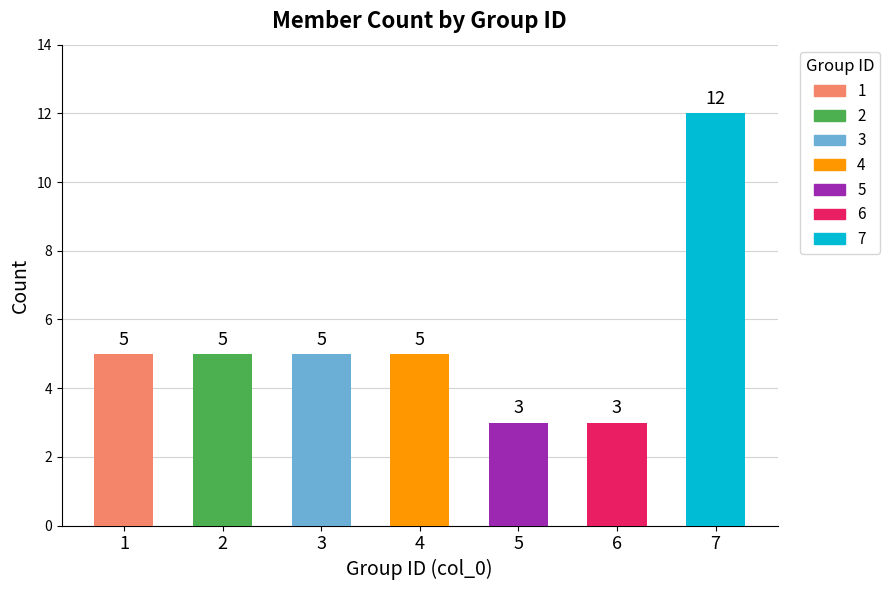

Reading left to right, what are all the values shown in this chart?

5	5	5	5	3	3	12